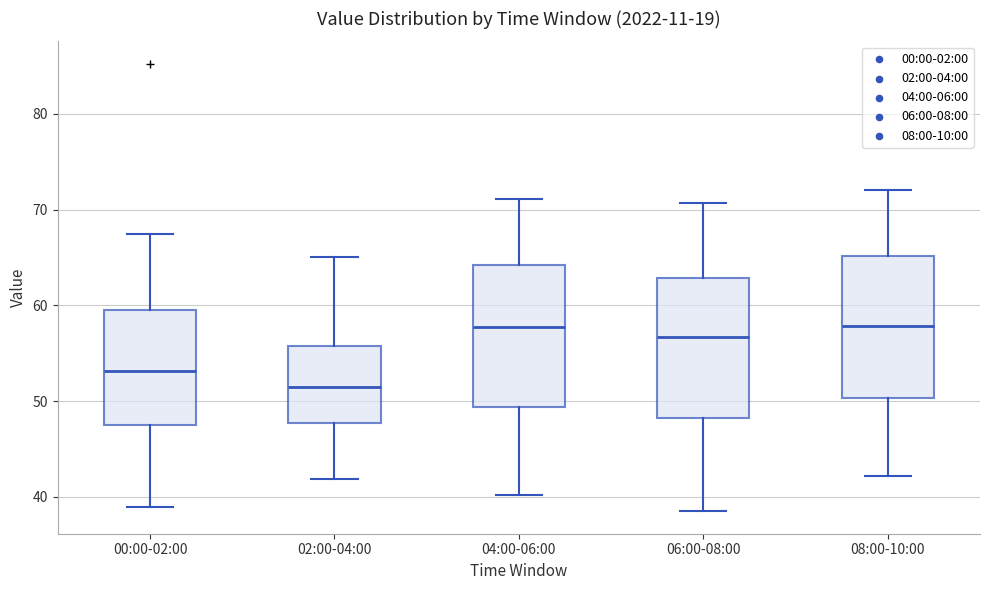

Where does the upper whisker of the box for 08:00-10:00 end on the y-axis? The values are not printed on the chart, so give them approximately, as read against the axis.

72